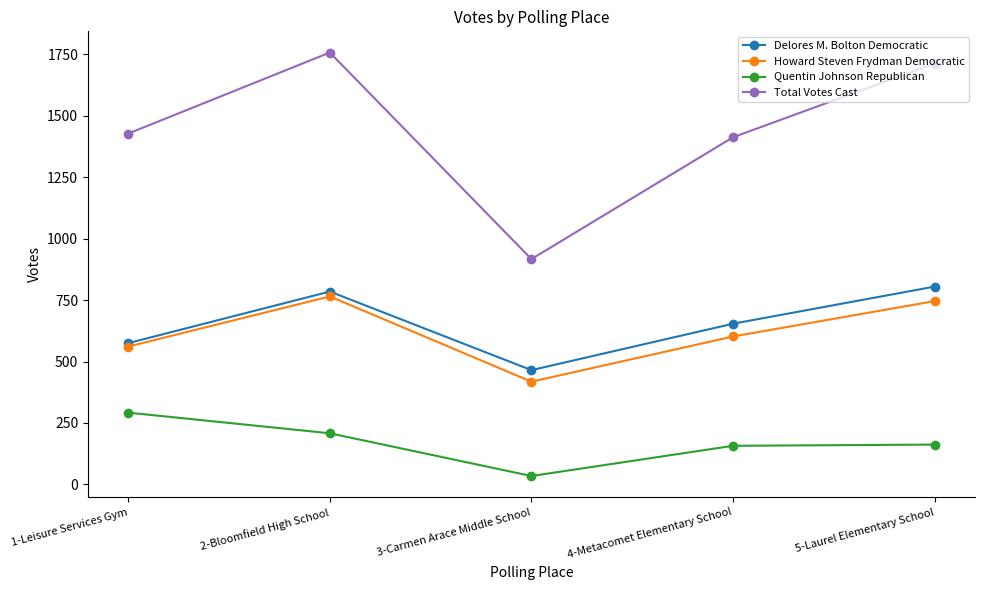

True or false: Total Votes Cast and Delores M. Bolton Democratic cross at least once.

False